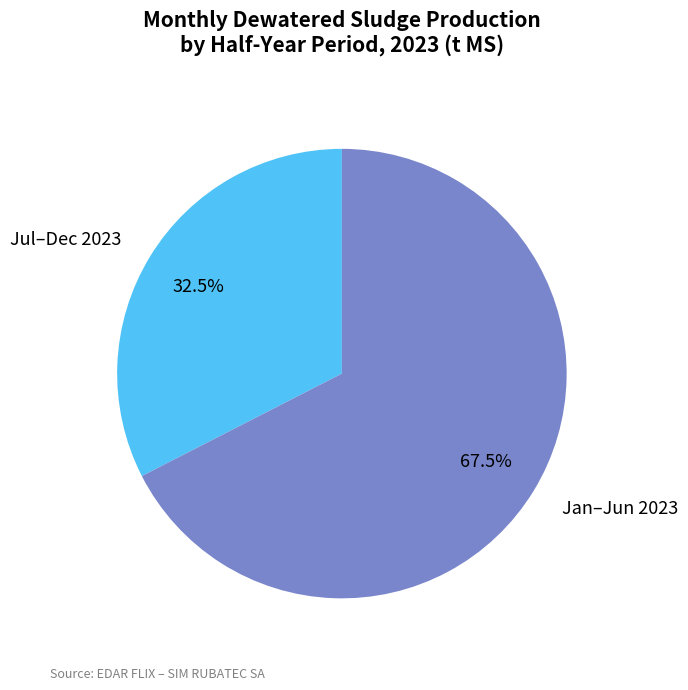

Which slice is the smallest?

Jul–Dec 2023